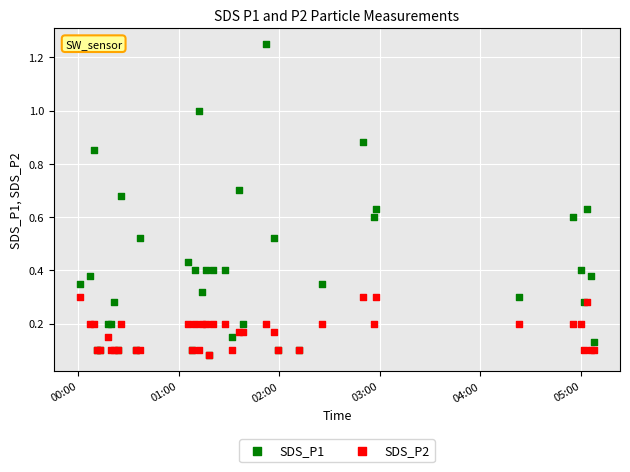

What are all the series names shown in the legend?

SDS_P1, SDS_P2